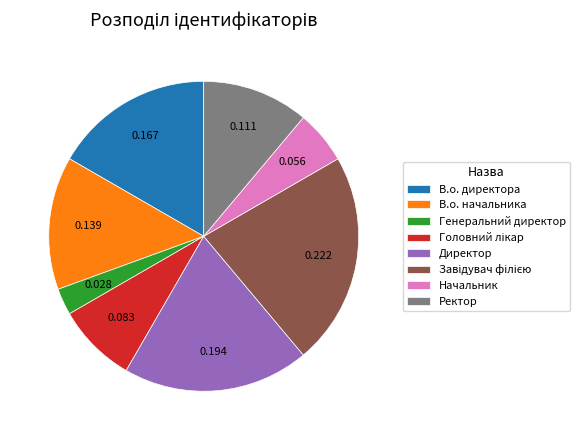

True or false: В.о. директора accounts for 11% of the total.

False